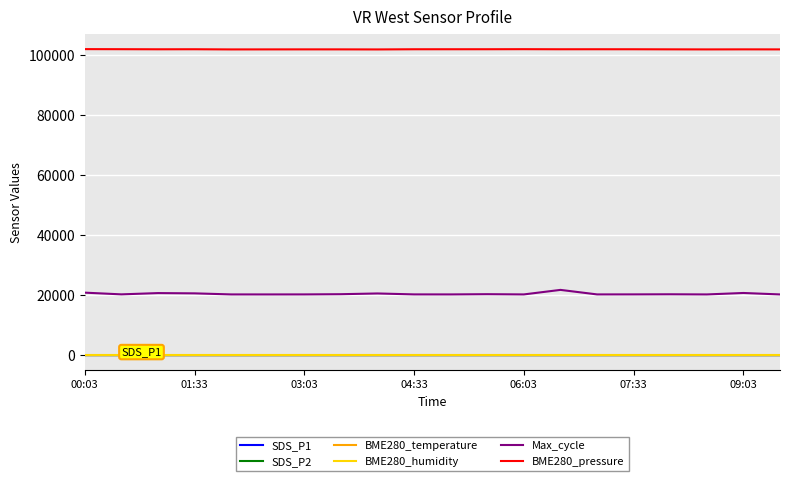

What is the average value of the BME280_pressure series?

101928.0